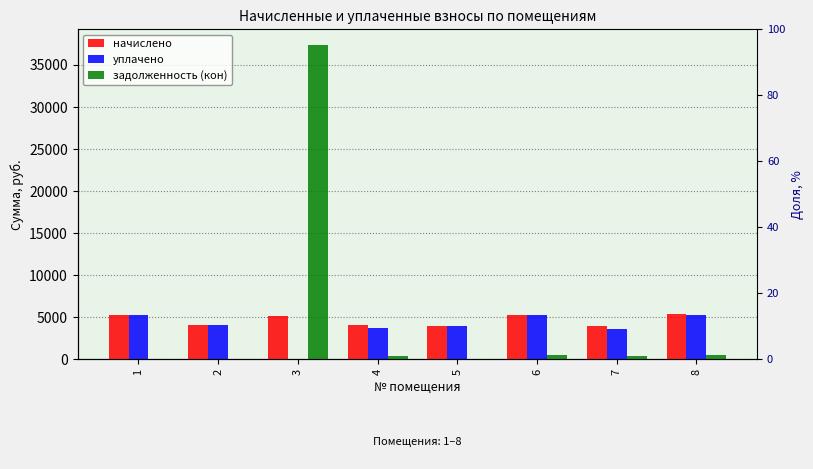

What is the difference between the second highest and second lowest values in the задолженность (кон) series?

441.3